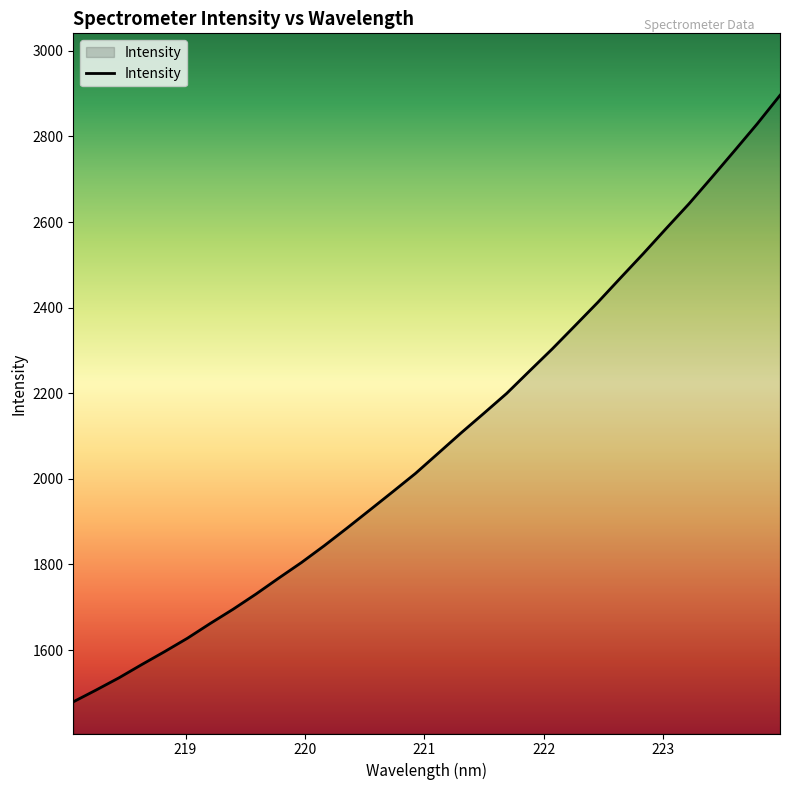

What is the difference between the maximum and minimum values?

1416.9